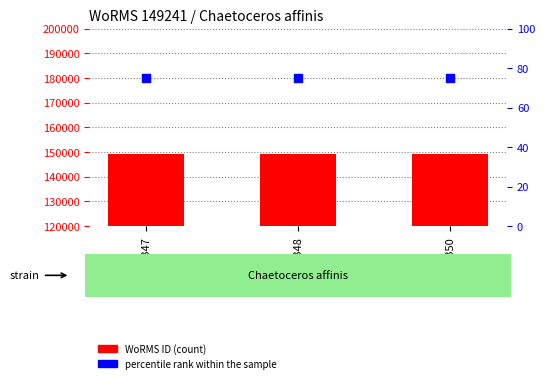

Is the value of percentile rank within the sample at RCC6348 greater than the value of WoRMS ID at RCC6347?

No